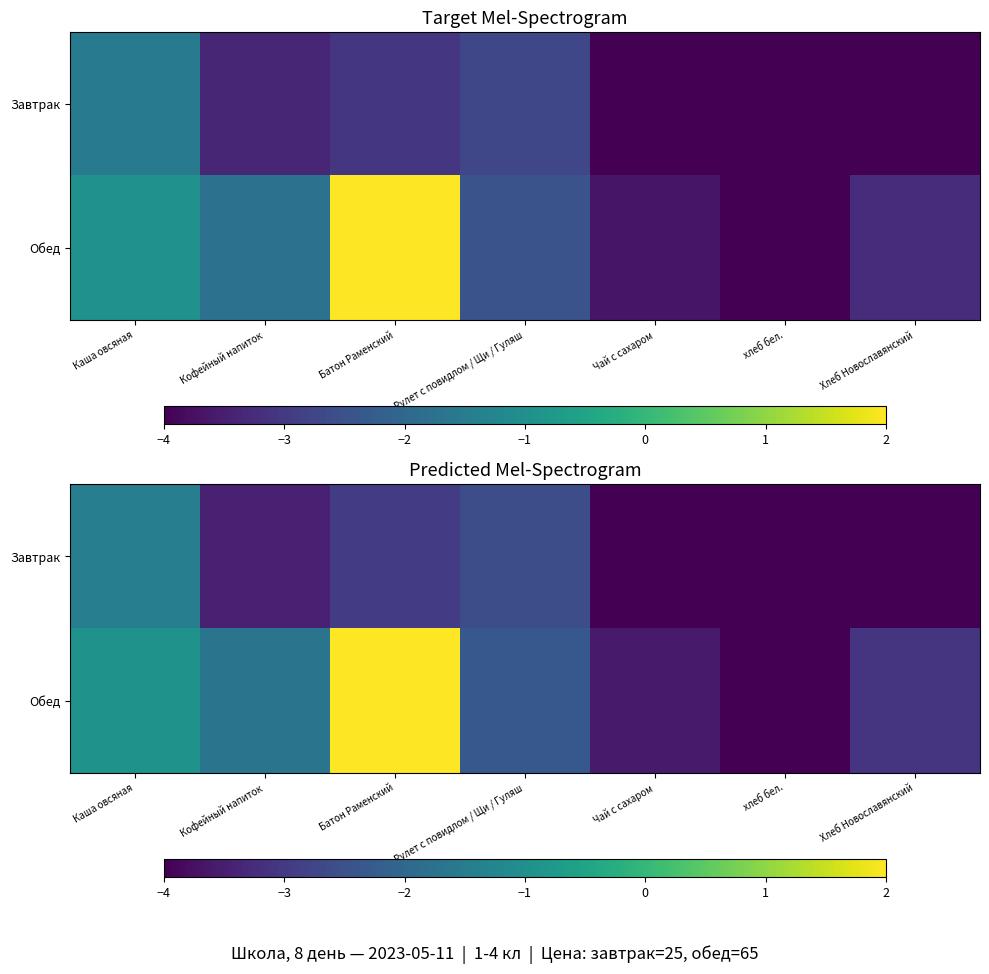

Count the number of data series in this chart.

2